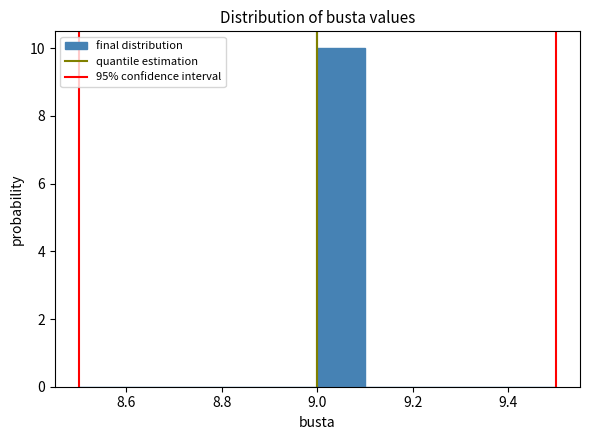

Which range on the x-axis has the tallest bar?

9.0 to 9.1